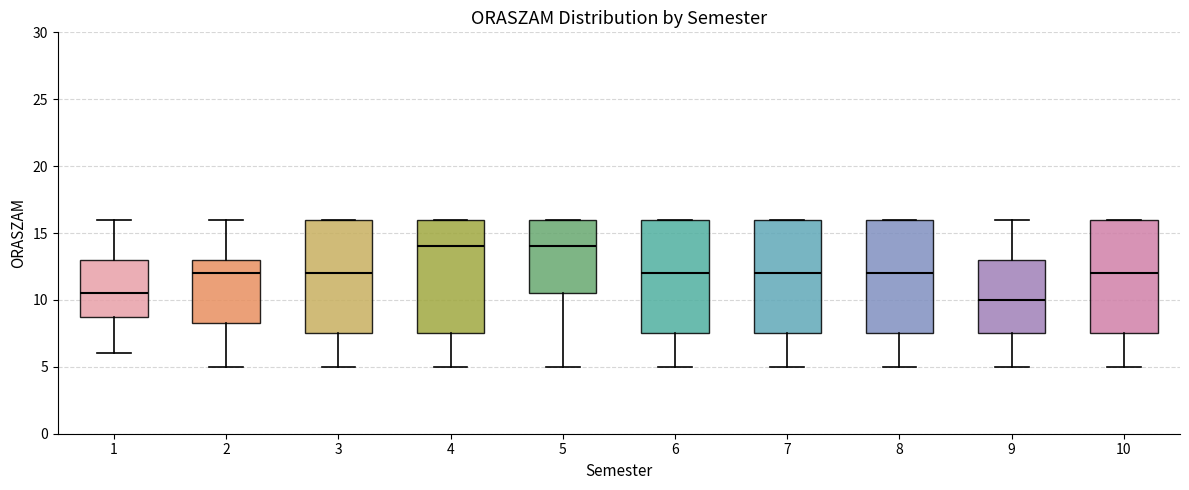

Reading left to right, transcribe this box plot: for each box, give where its median line is, the range the box spans, and where its two whiskers end, as read against the y-axis. The values are not printed on the chart, so give them approximately, as read against the axis.

1: median 10.5, box 9.0 to 13.0, whiskers 6.0 to 16.0
2: median 12.0, box 8.5 to 13.0, whiskers 5.0 to 16.0
3: median 12.0, box 7.5 to 16.0, whiskers 5.0 to 16.0
4: median 14.0, box 7.5 to 16.0, whiskers 5.0 to 16.0
5: median 14.0, box 10.5 to 16.0, whiskers 5.0 to 16.0
6: median 12.0, box 7.5 to 16.0, whiskers 5.0 to 16.0
7: median 12.0, box 7.5 to 16.0, whiskers 5.0 to 16.0
8: median 12.0, box 7.5 to 16.0, whiskers 5.0 to 16.0
9: median 10.0, box 7.5 to 13.0, whiskers 5.0 to 16.0
10: median 12.0, box 7.5 to 16.0, whiskers 5.0 to 16.0